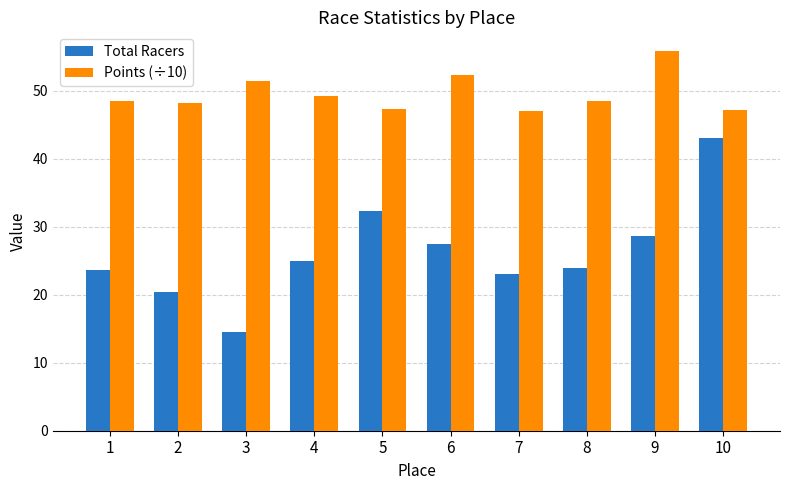

Is the value of Points (÷10) at 3 greater than the value of Total Racers at 4?

Yes